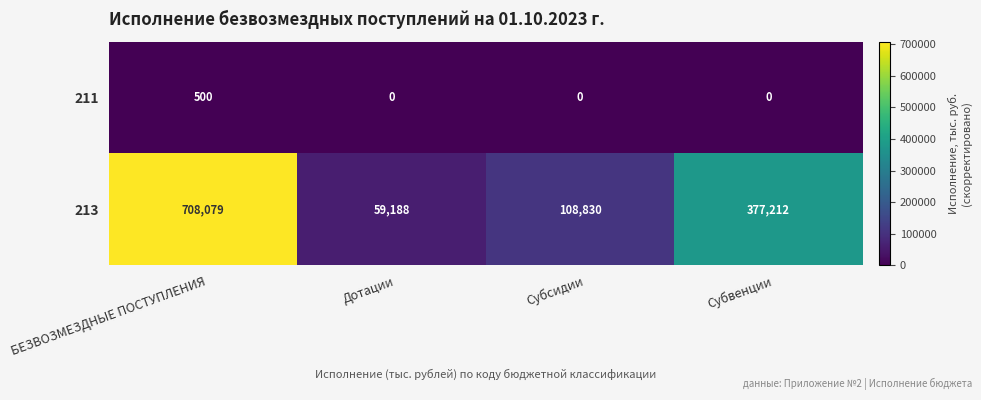

At which label does 211 reach its peak?

БЕЗВОЗМЕЗДНЫЕ ПОСТУПЛЕНИЯ